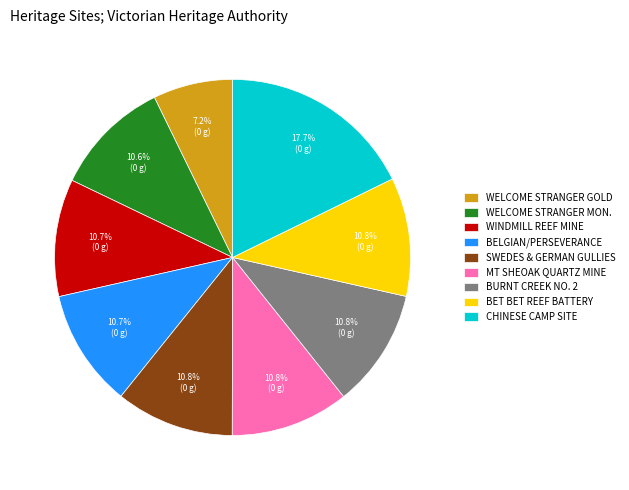

What is the ratio of the value at WINDMILL REEF MINE to the value at WELCOME STRANGER MON.?

1.0